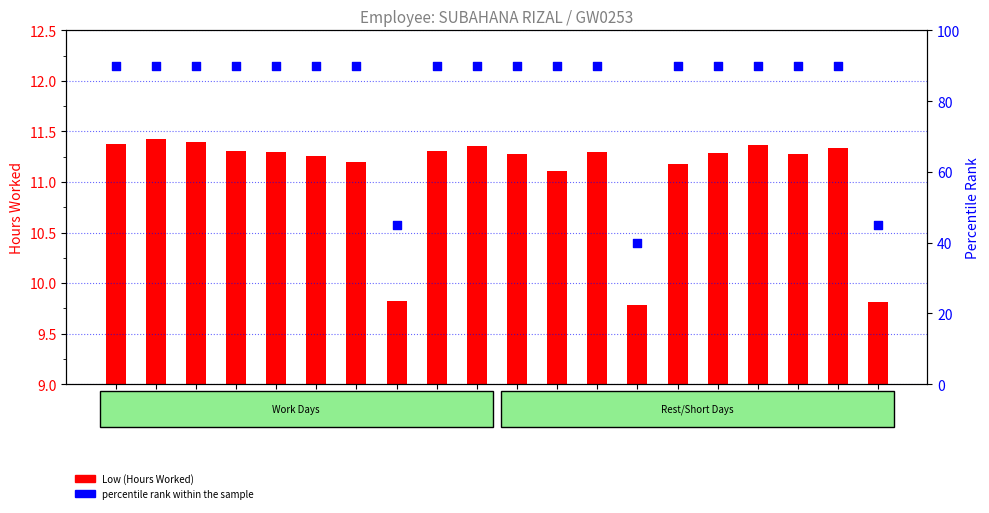

At which category is the sum across all series the highest?

Day 2